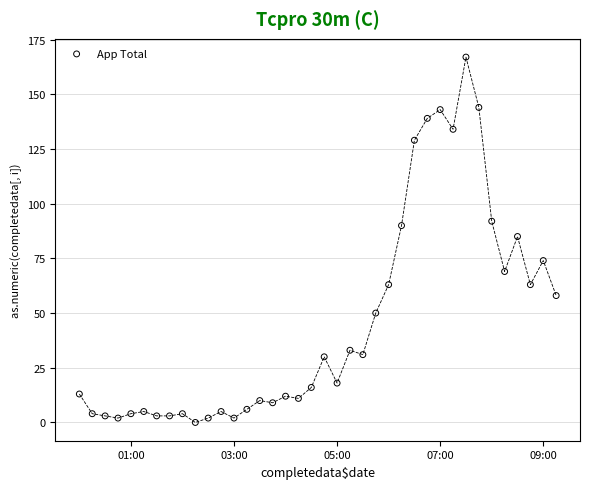

What Y value in the scatter plot is closest to 83?

85